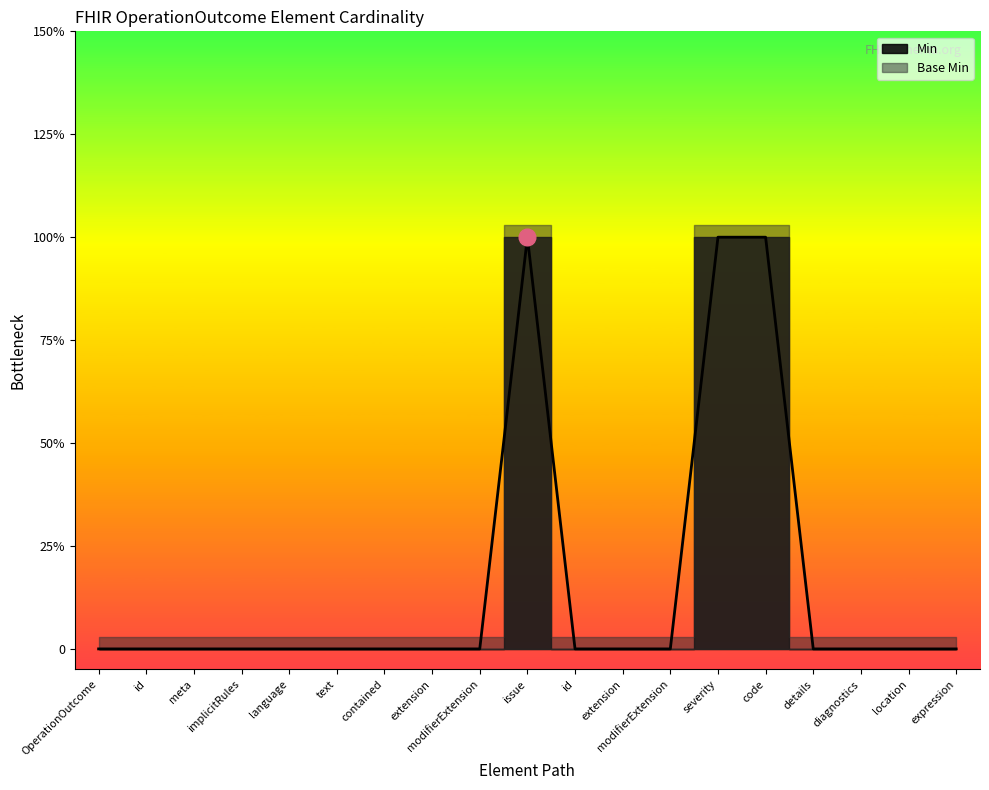

Where is the first local maximum?

issue